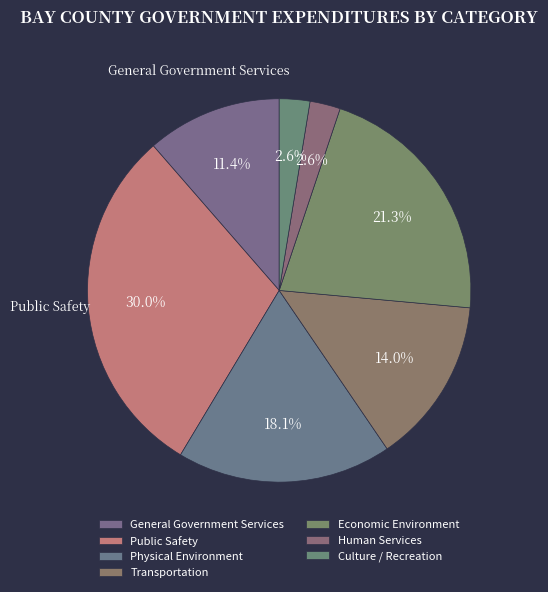

What is the ratio of the value at Transportation to the value at Human Services?

5.5